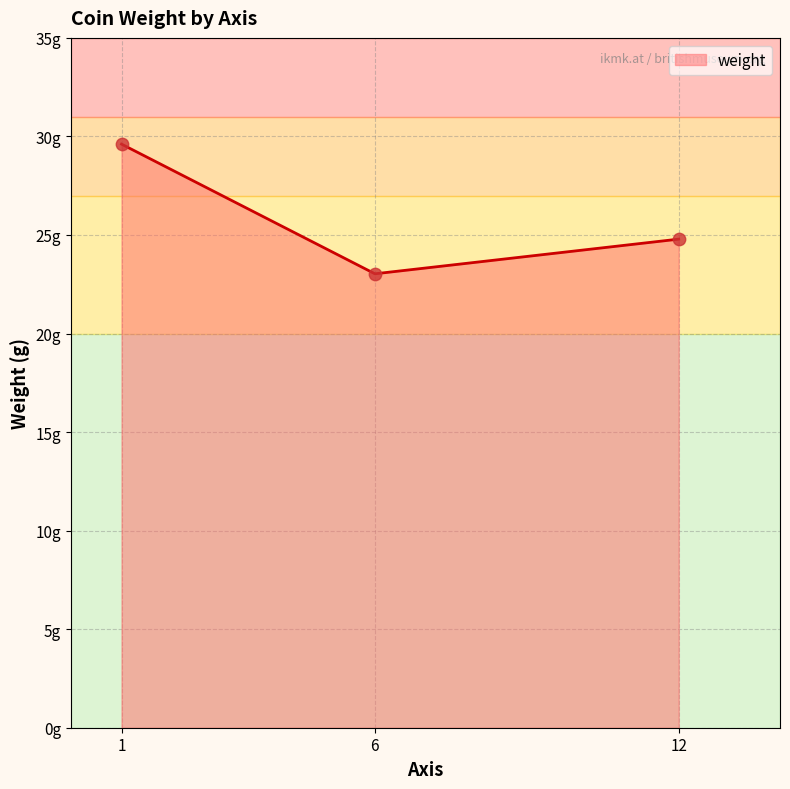

Between 1 and 12, which is larger?

1